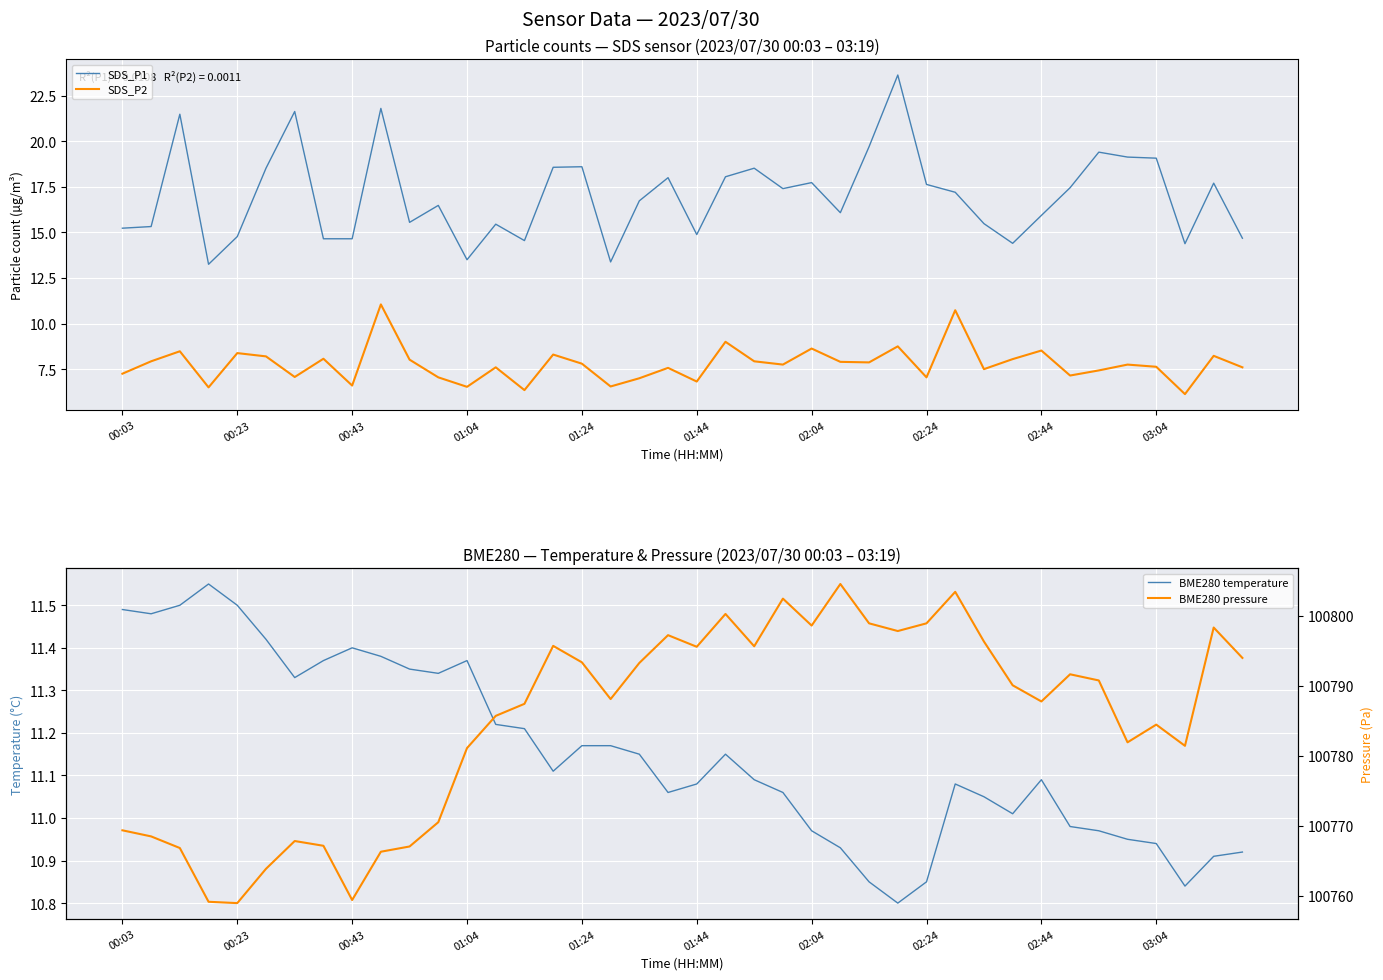

What is the difference between the second highest and minimum values in the SDS_P2 series?

4.6